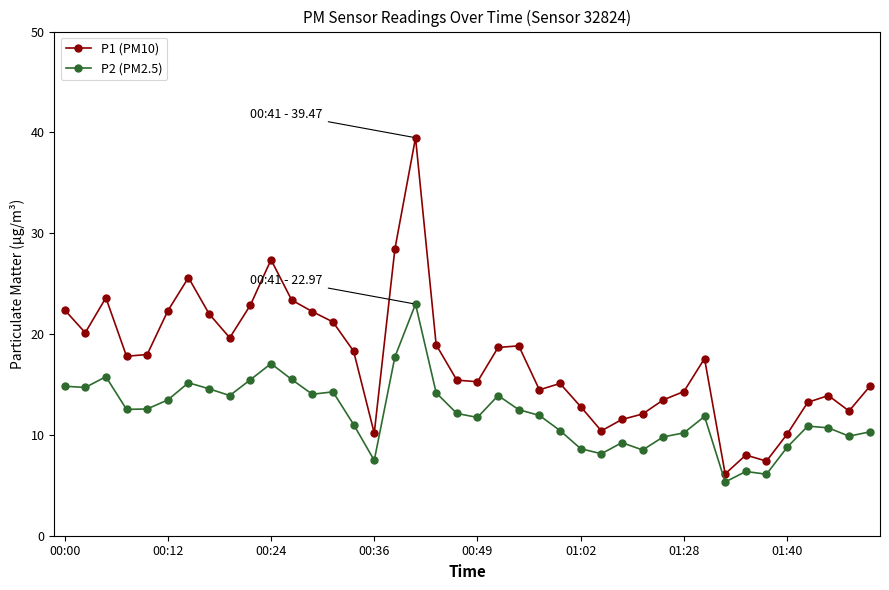

How many interior local peaks does the P1 (PM10) series have?

9